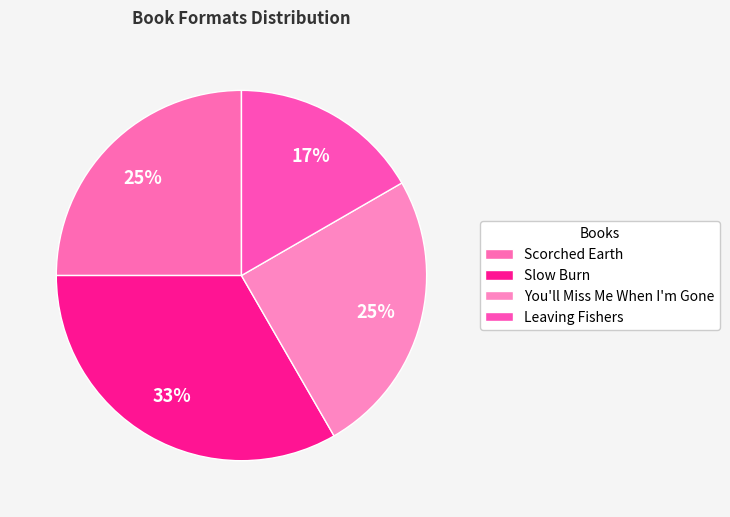

How many segments does this pie chart have?

4